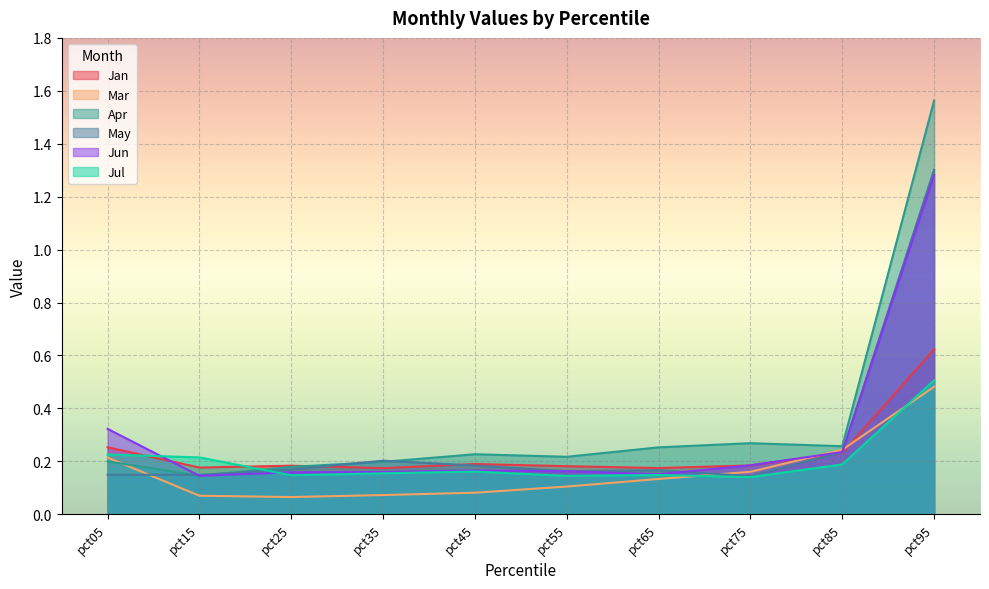

Which series has the largest total across all categories?

Apr